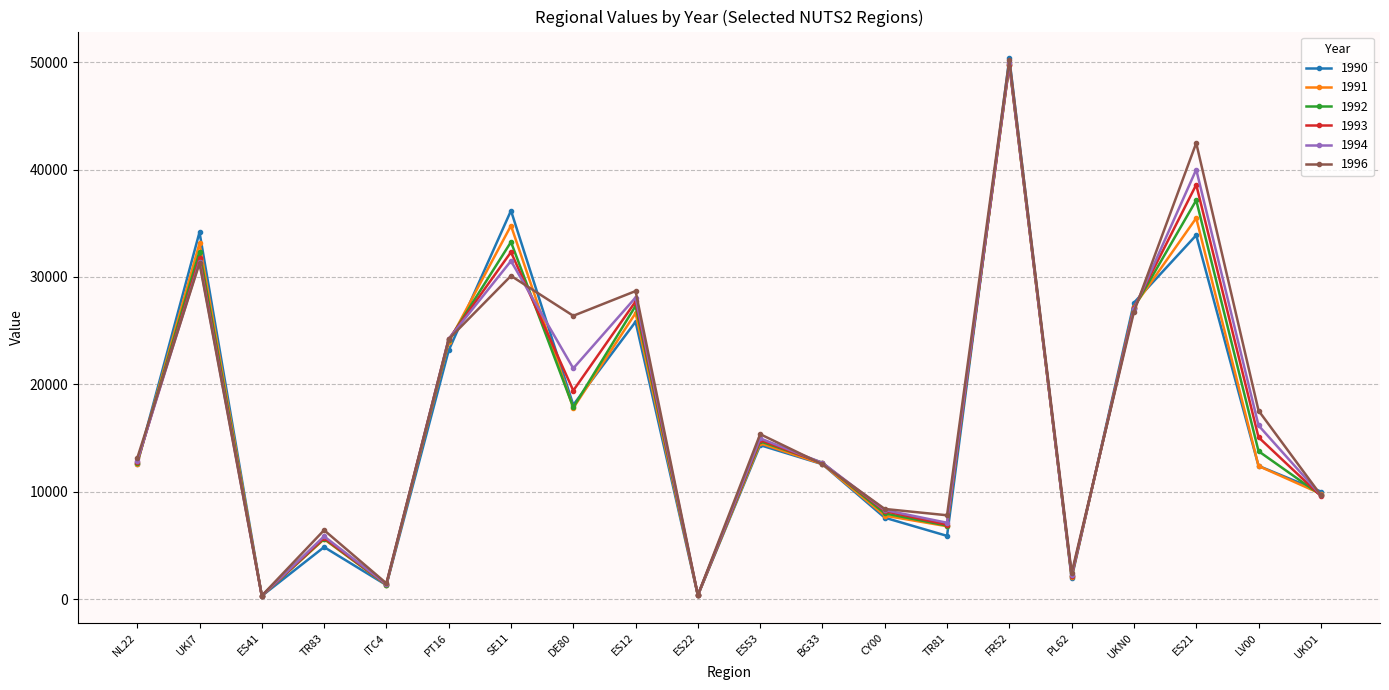

At which label does 1992 first exceed 13770?

UKI7